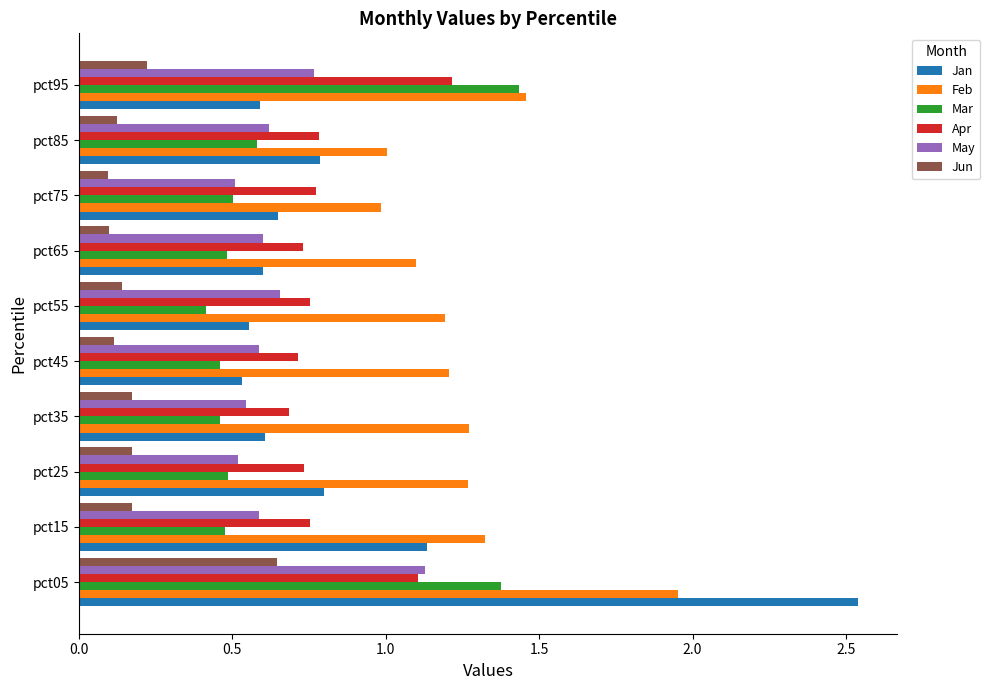

True or false: Apr has a value of 0.7 at pct45.

True